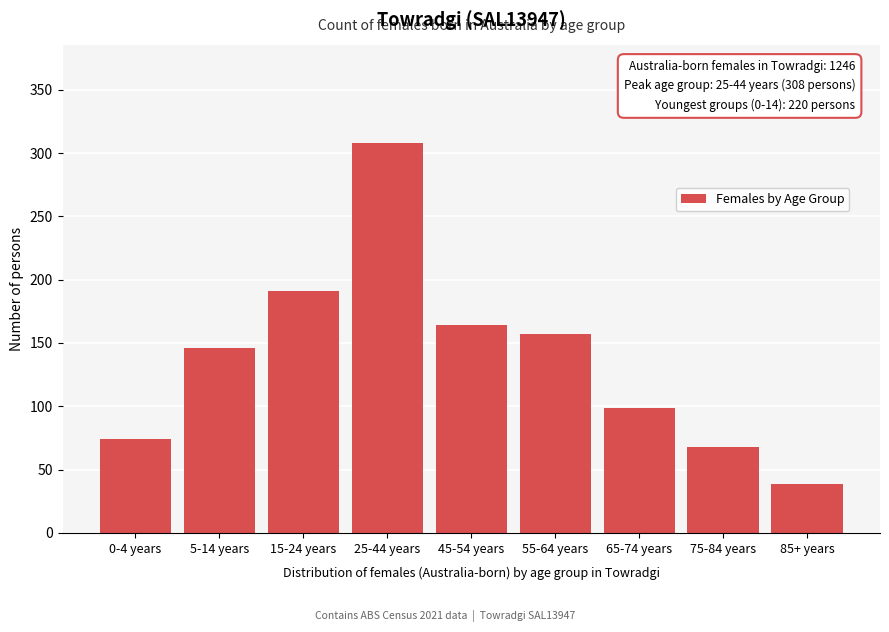

Reading left to right, list all the values displayed in this chart.

74	146	191	308	164	157	99	68	39